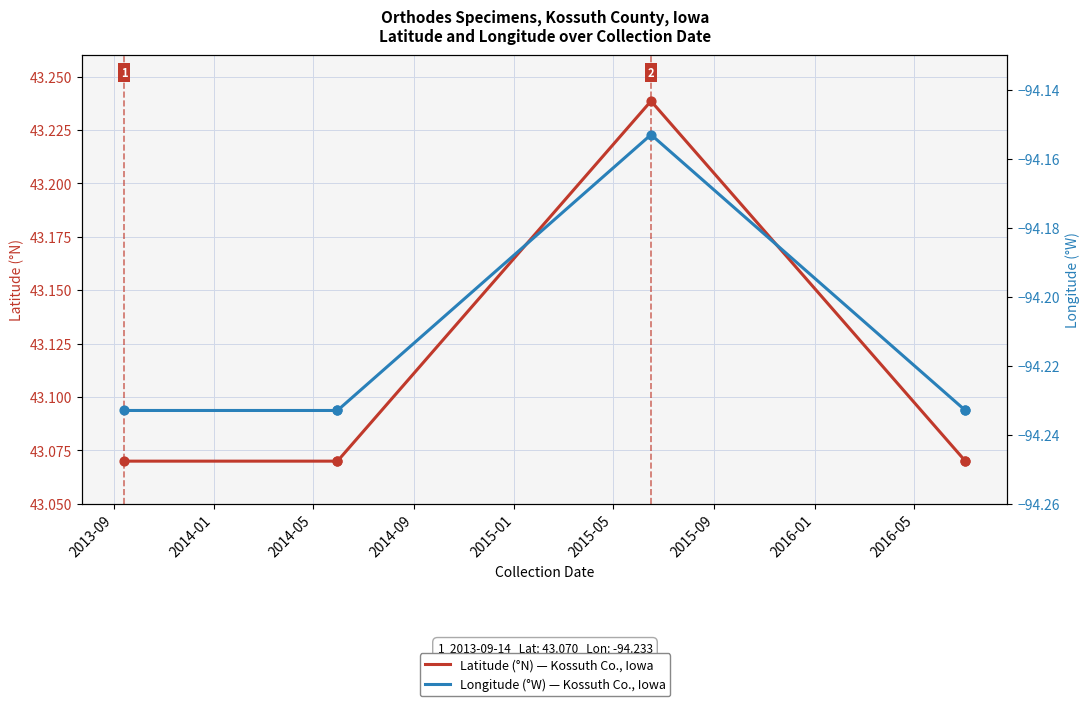

What is the total value across all series at 2014-01?

-51.2